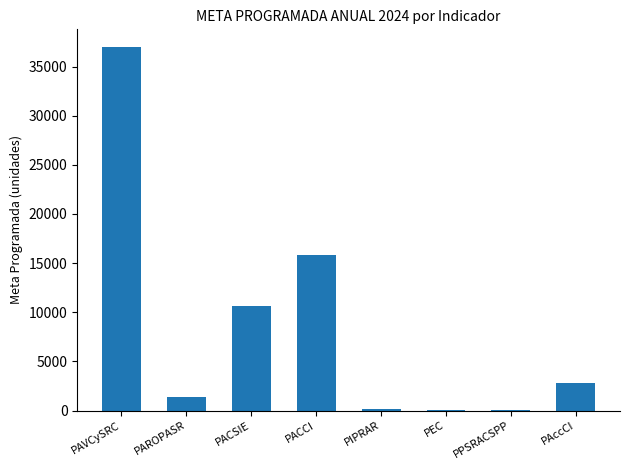

What is the sum of all values?

67904